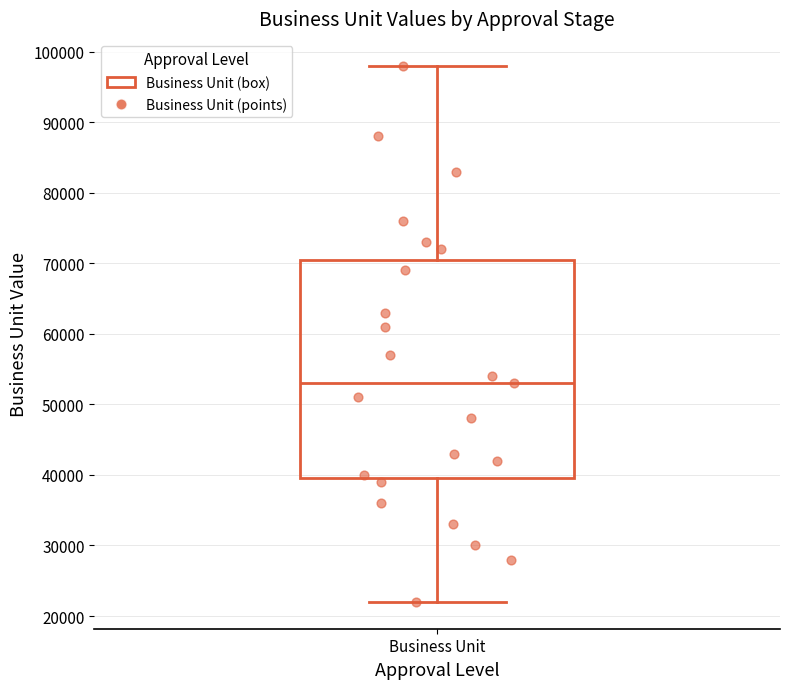

Where does the median line of the box for Business Unit sit on the y-axis? The values are not printed on the chart, so give them approximately, as read against the axis.

53000